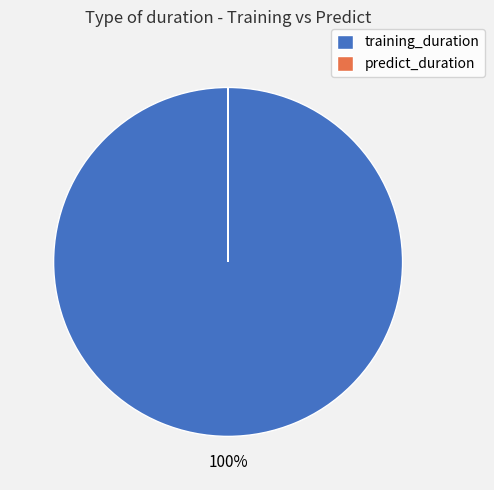

Is there any slice that represents more than half of the pie?

Yes